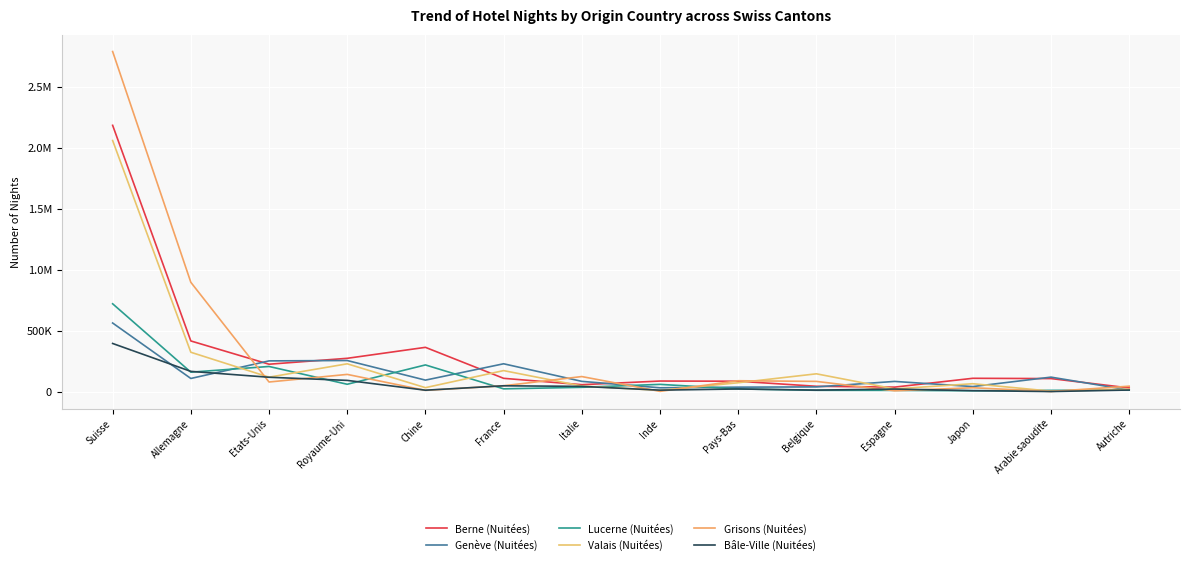

Does the chart display data point markers on the line(s)?

No